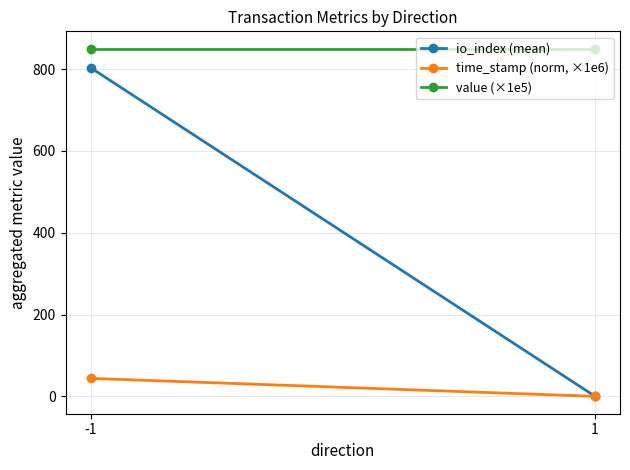

At which label does value (×1e5) reach its peak?

1